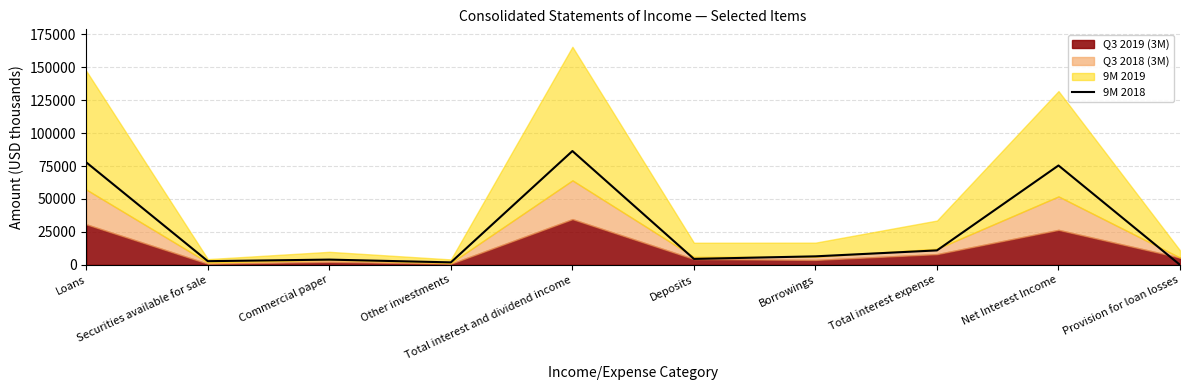

The chart shows a value of 0 at Provision for loan losses. True or false?

True